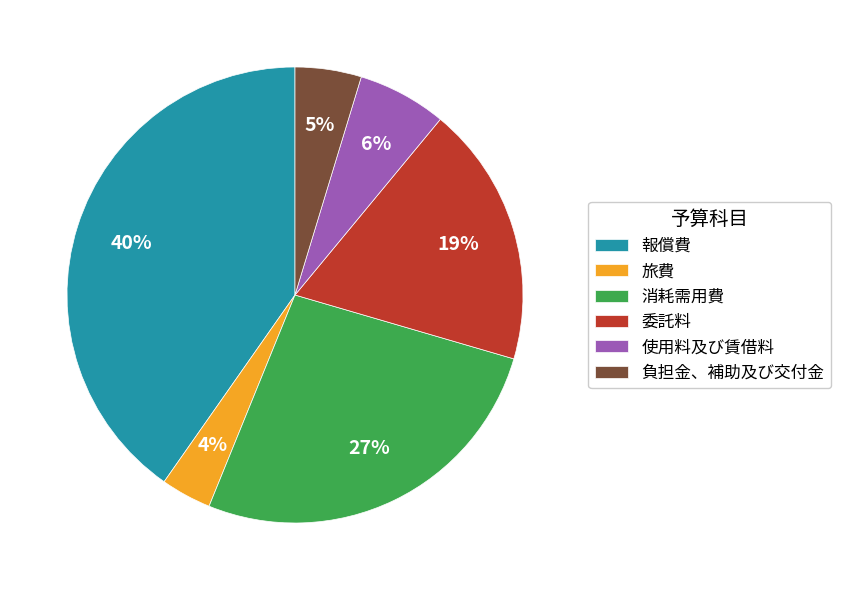

To the nearest percent, what is the difference between the 旅費 and 委託料 slice percentages?

15%